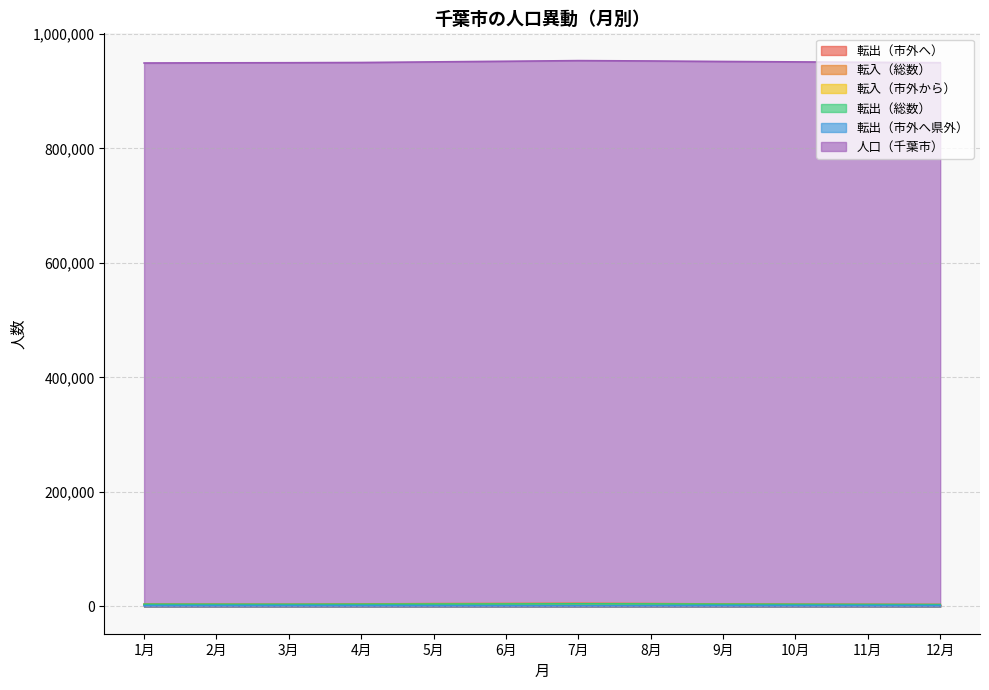

What is the difference between the highest and lowest values at 8月?

951233